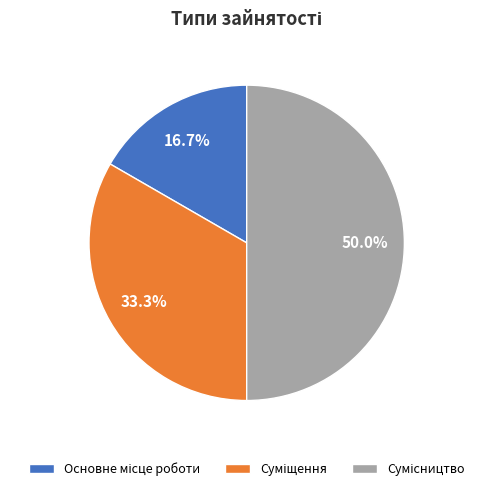

Which has a higher value, Основне місце роботи or Суміщення?

Суміщення